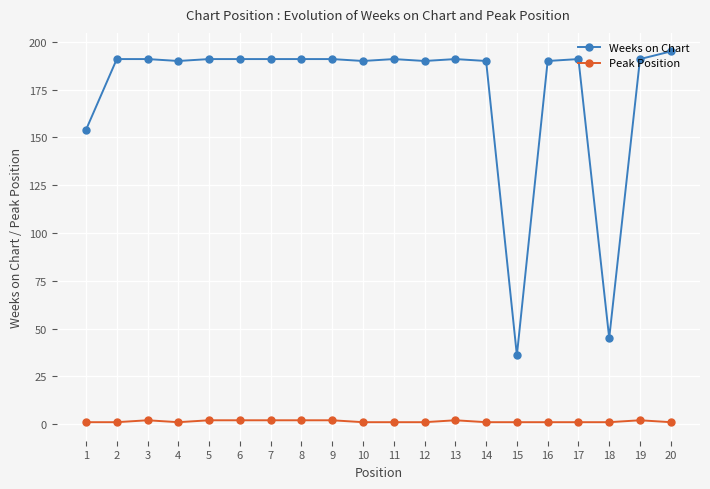

What is the value of the Weeks on Chart point at the 4th from the left?

190